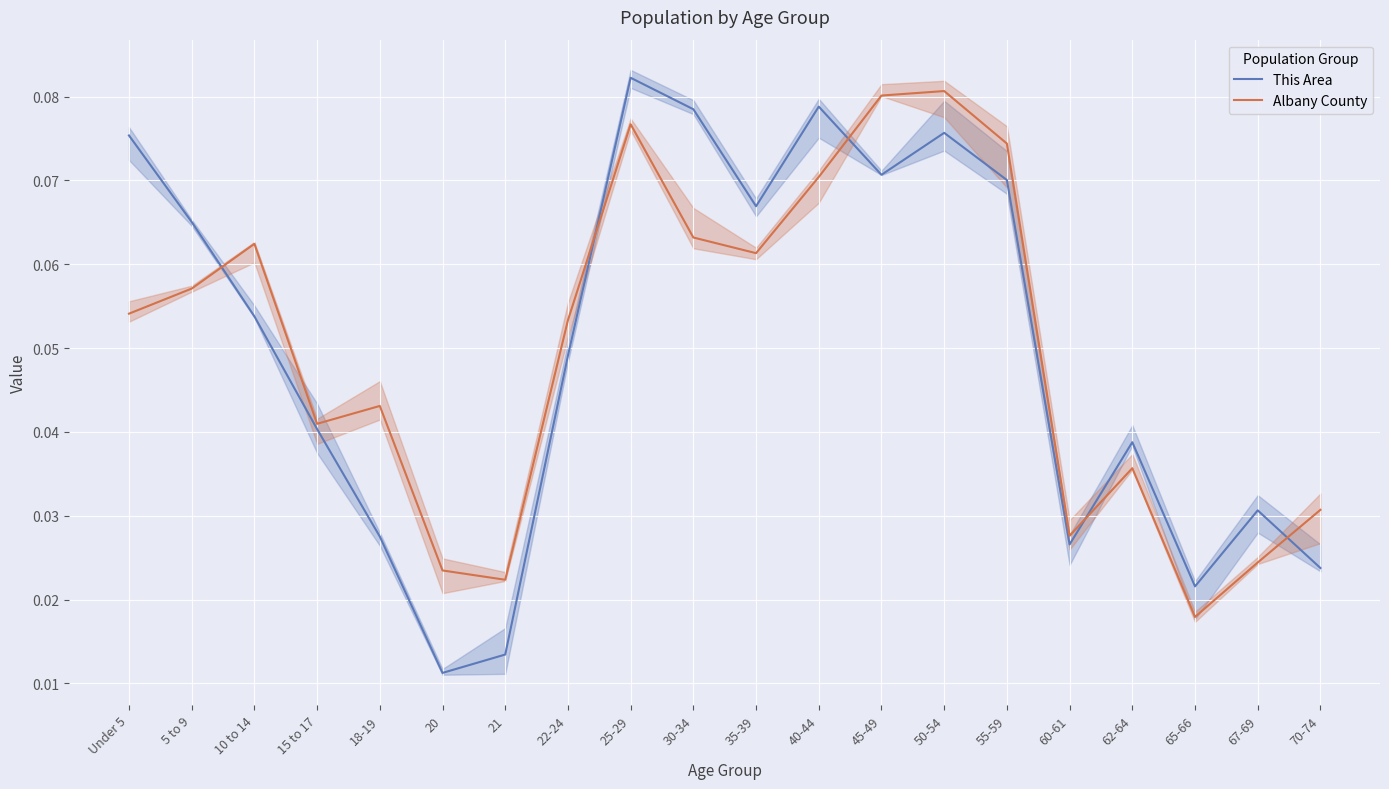

What is the total value across all series at 60-61?

0.1